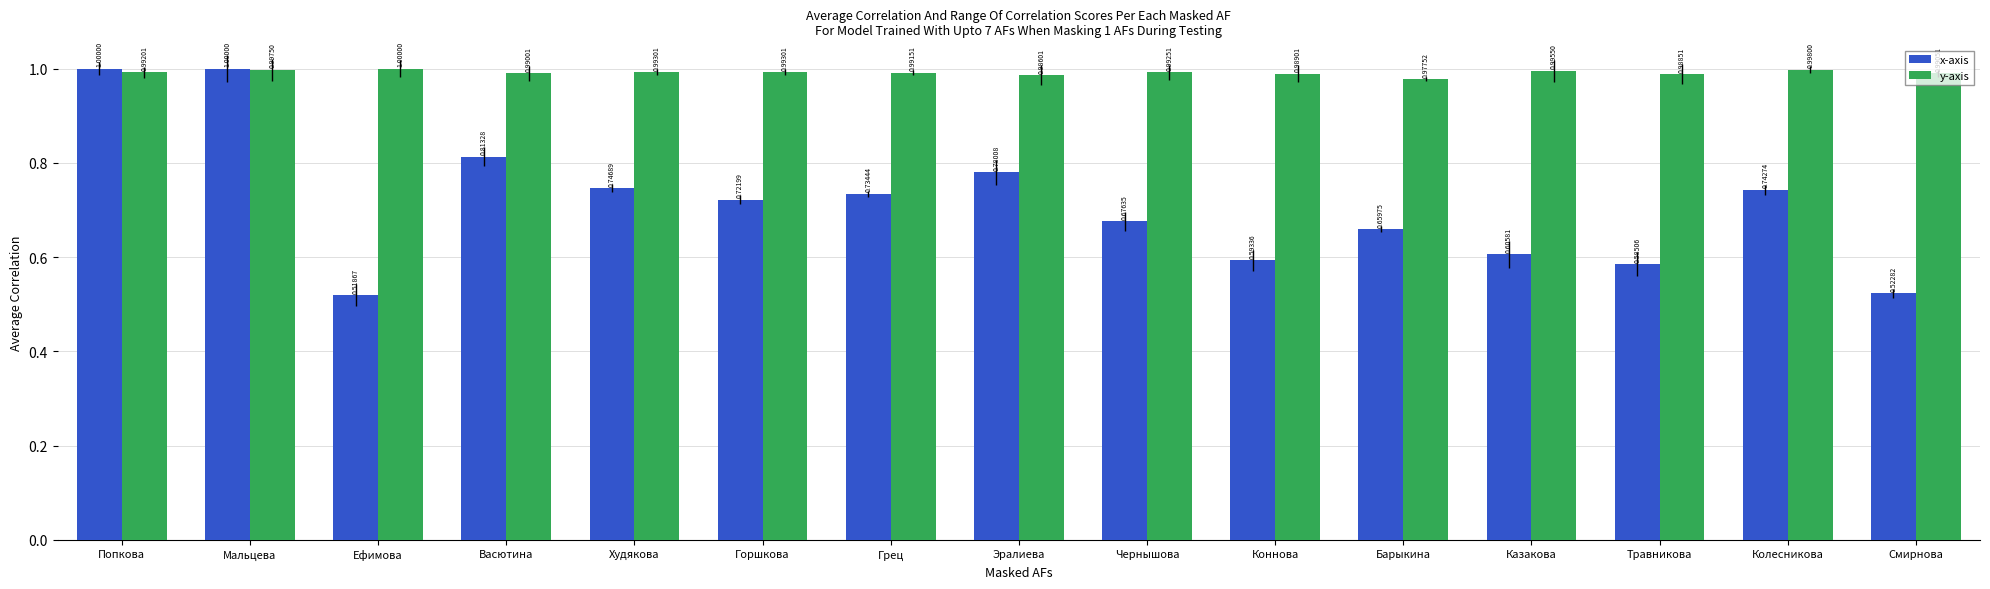

What is the spread (max minus min) of values at Колесникова?

0.3